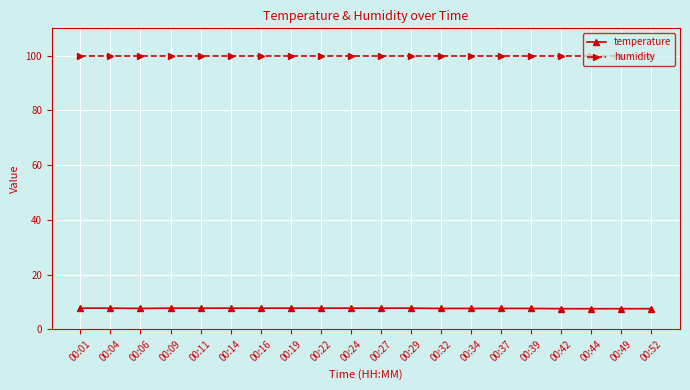

What is the minimum value shown in the chart?

7.5